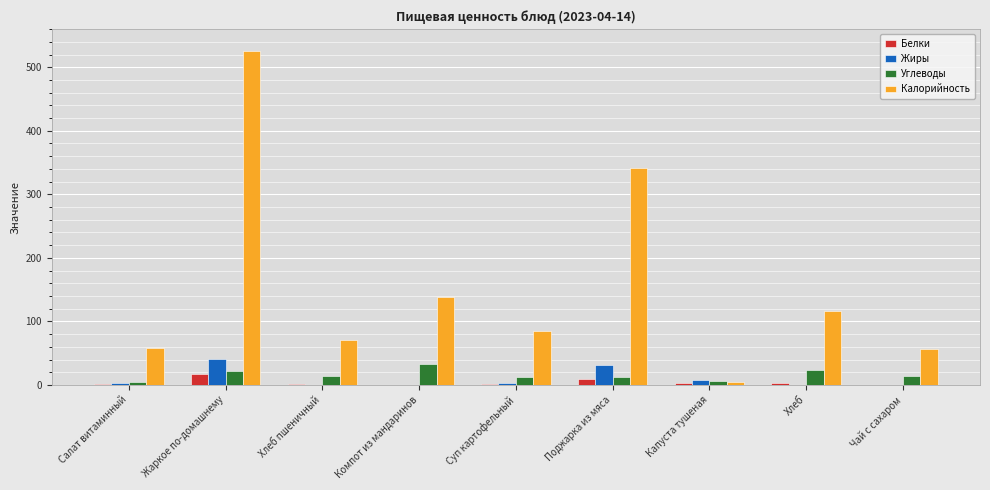

What is the sum of all Калорийность values?

1395.9